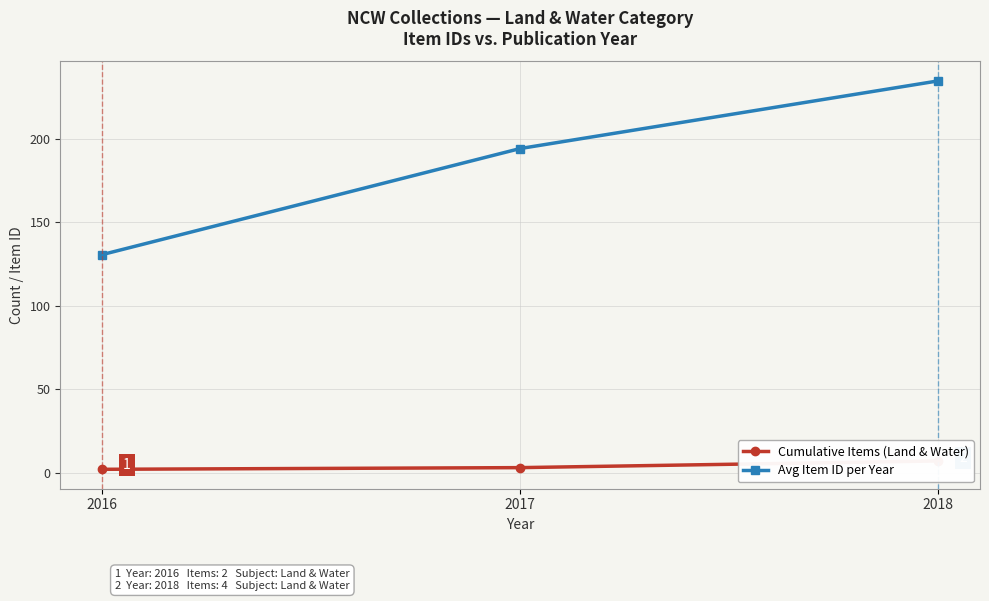

What is the minimum value for Avg Item ID per Year?

130.5